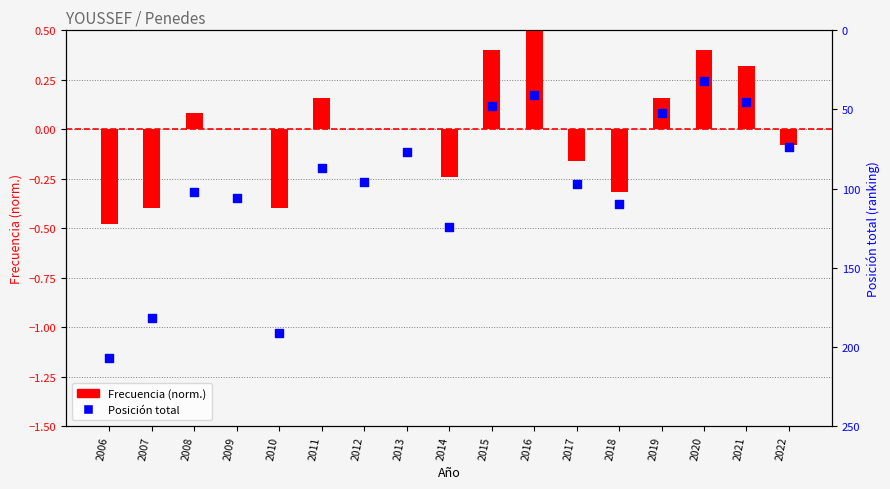

At which category is the sum across all series the highest?

2006